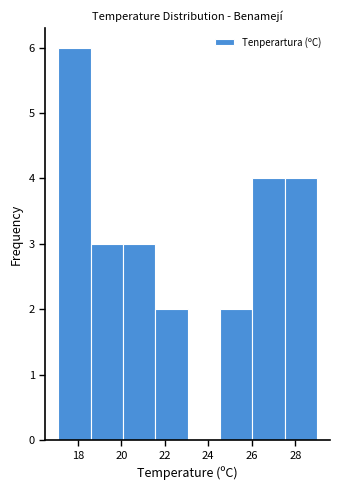

Reading left to right, transcribe this chart: for each bar, give the range it covers on the x-axis and its height. Neither the bar edges nor the heights are printed on the chart, so give them approximately, as read against the axes.

17.2 to 18.6: 6
18.6 to 20.0: 3
20.0 to 21.6: 3
21.6 to 23.0: 2
23.0 to 24.6: 0
24.6 to 26.0: 2
26.0 to 27.6: 4
27.6 to 29.0: 4